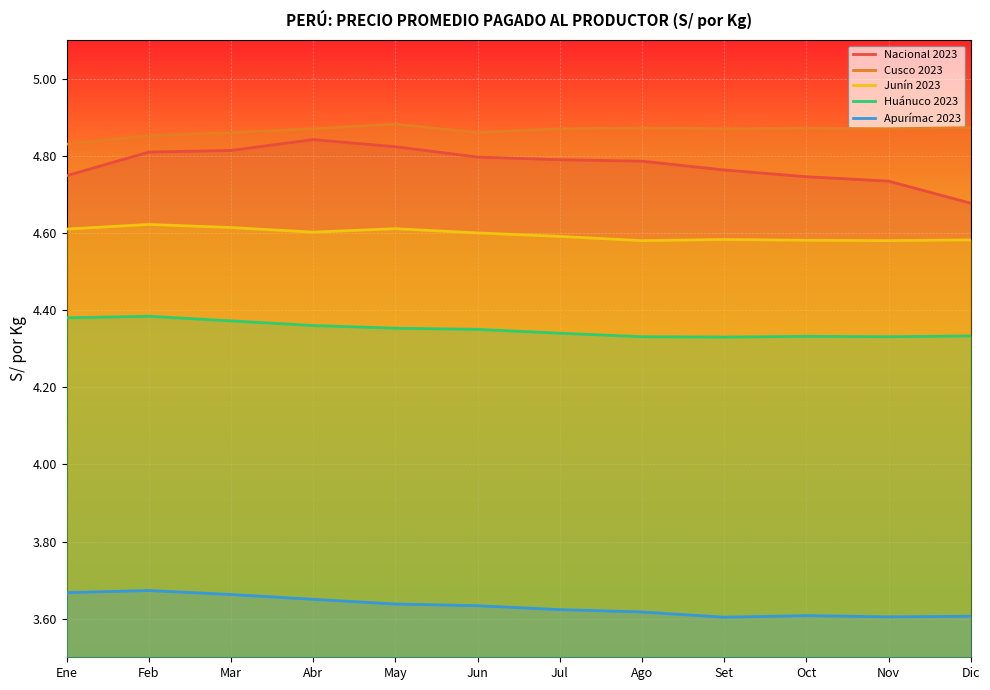

Between May and Nov, which series saw the biggest shift?

Nacional 2023